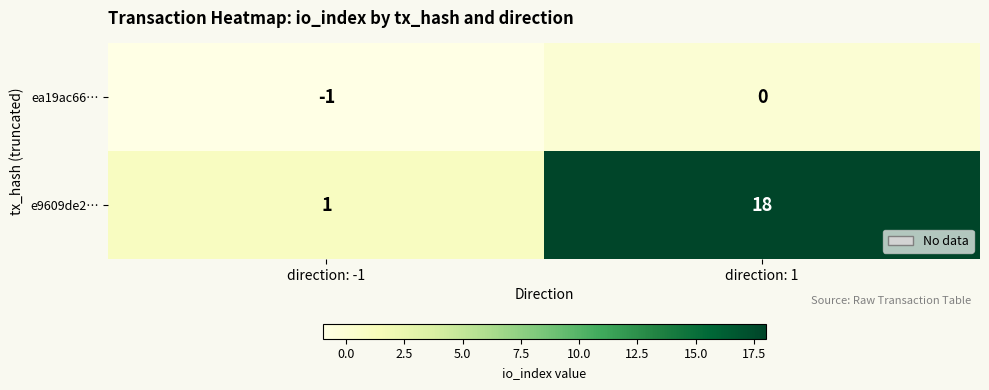

What is the smallest value displayed?

-1